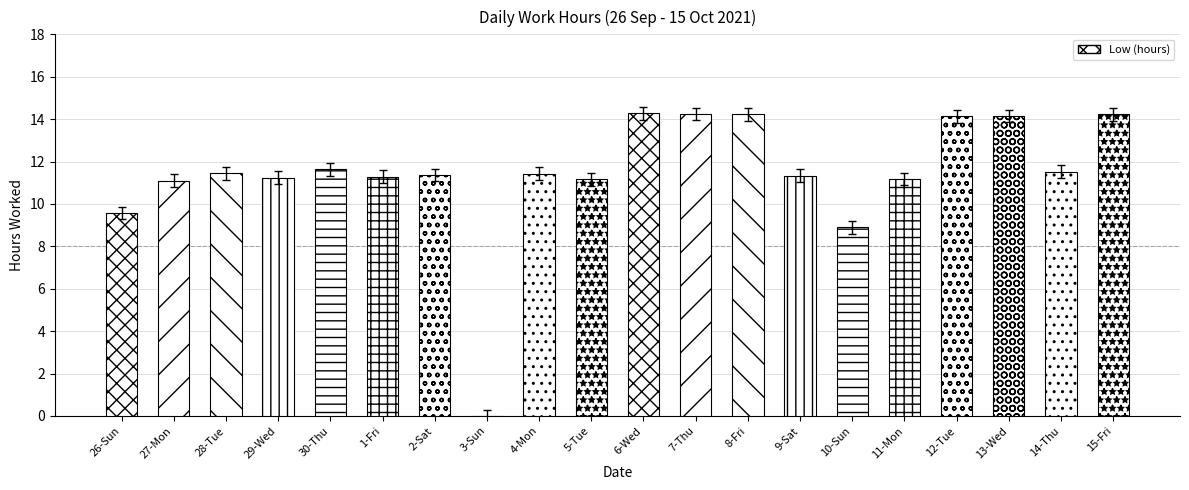

What is the sum of the values at 7-Thu and 28-Tue?

25.7